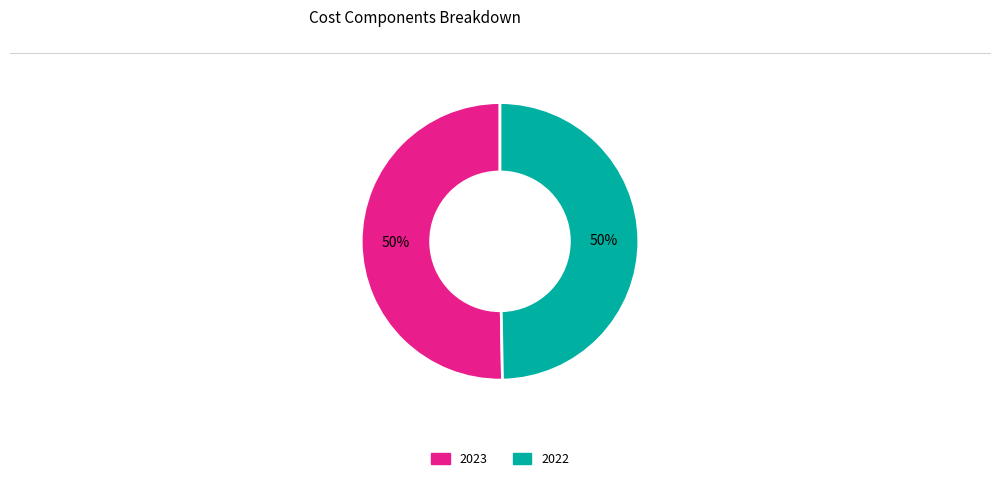

What is the largest slice in the pie chart?

2023